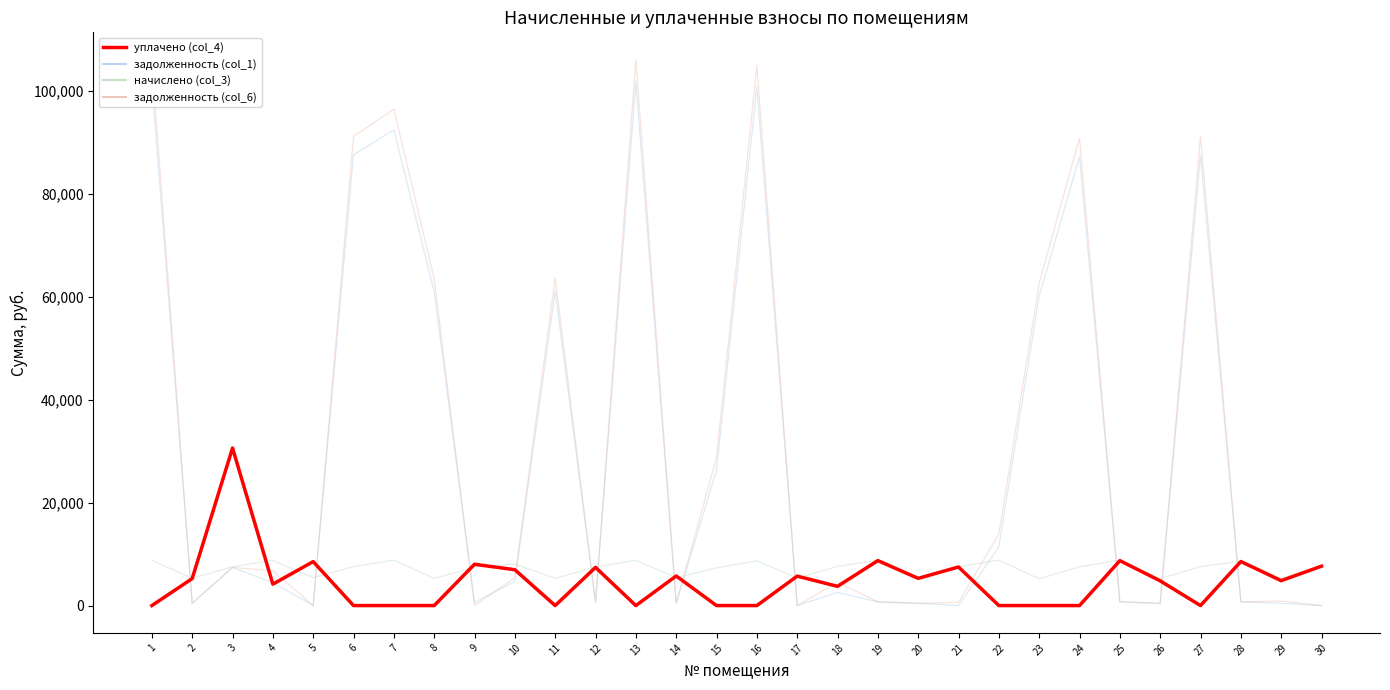

What is the ratio of the value at 18 to the value at 19?

0.4